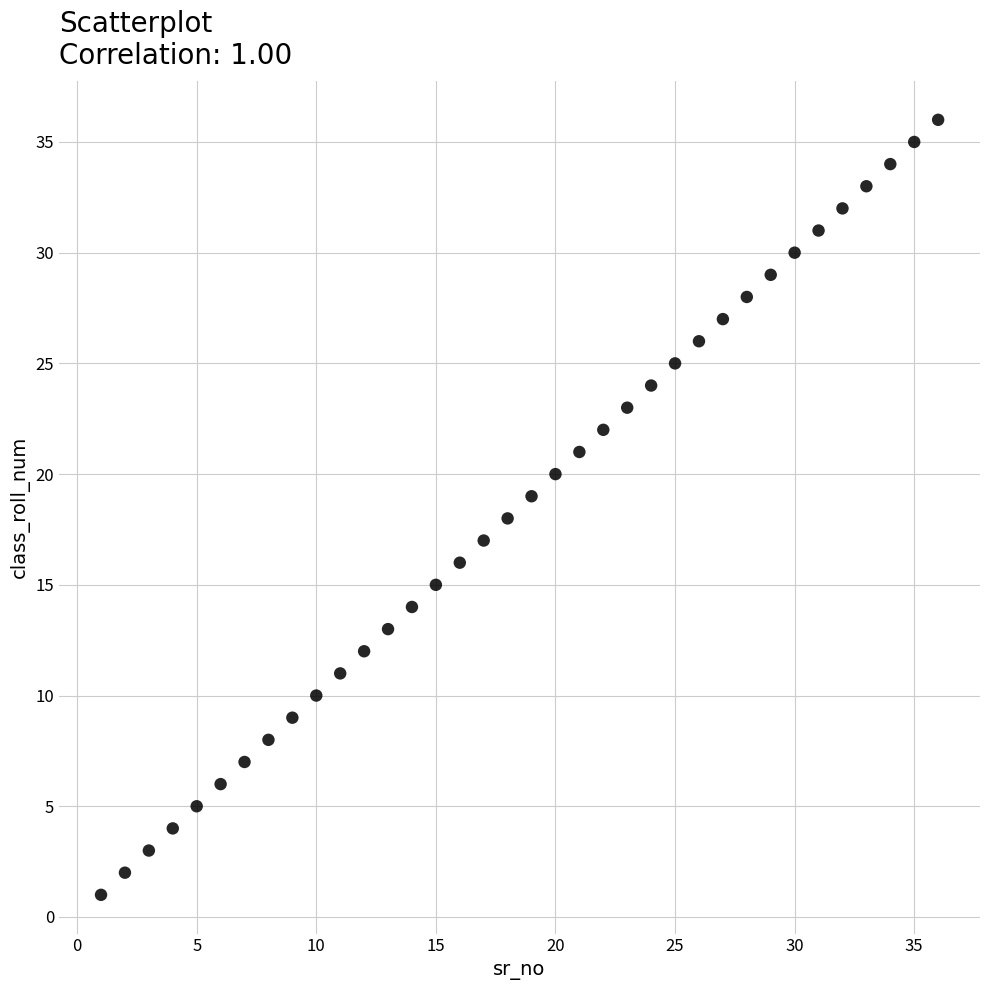

What is the range of X values (max minus min)?

35